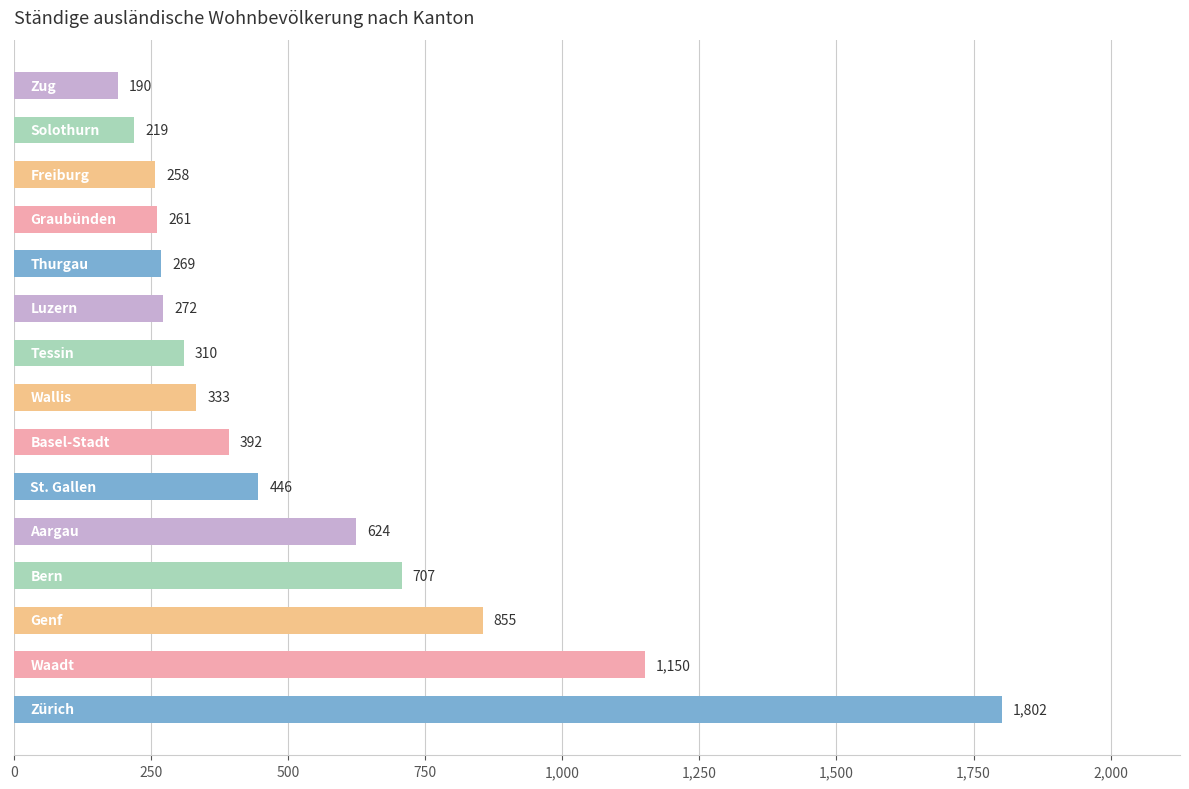

What is the difference between the maximum and second lowest values?

1583